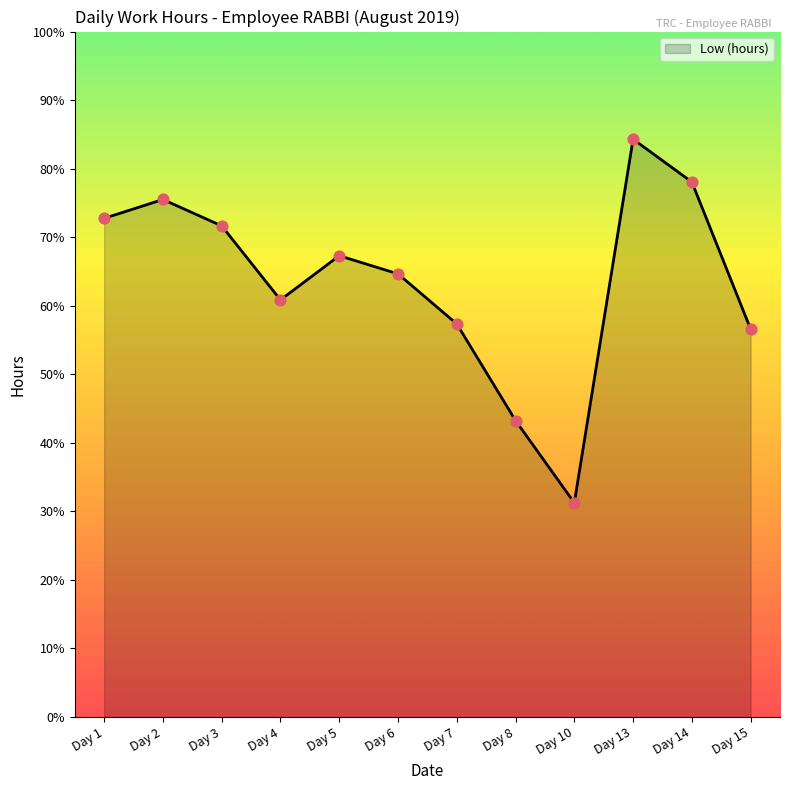

Is this an area chart (filled region under the line)?

Yes